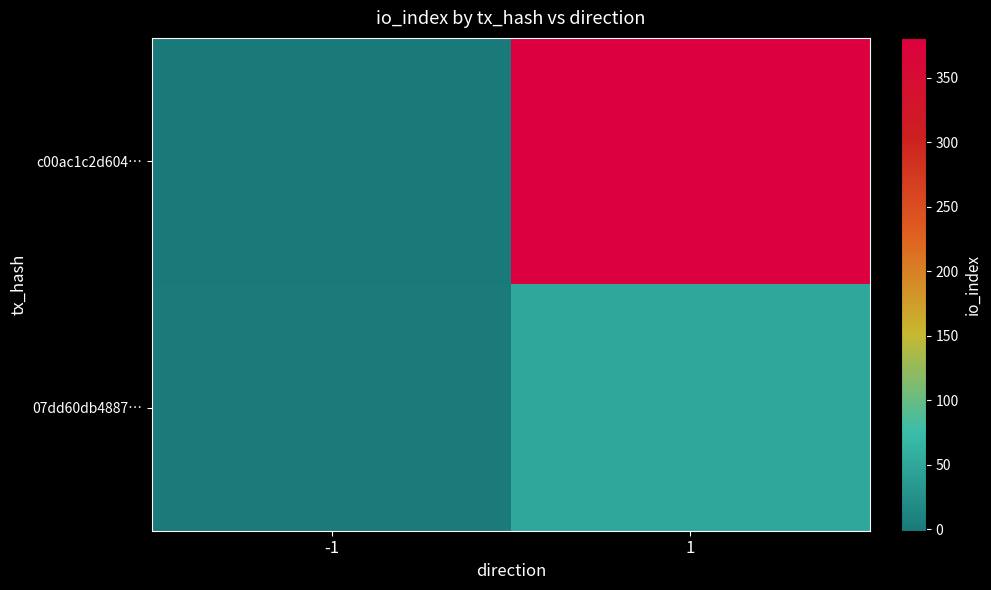

Reading left to right, what are all the values shown in this chart?

c00ac1c2d604…: -1=-1	1=381
07dd60db4887…: -1=1	1=51